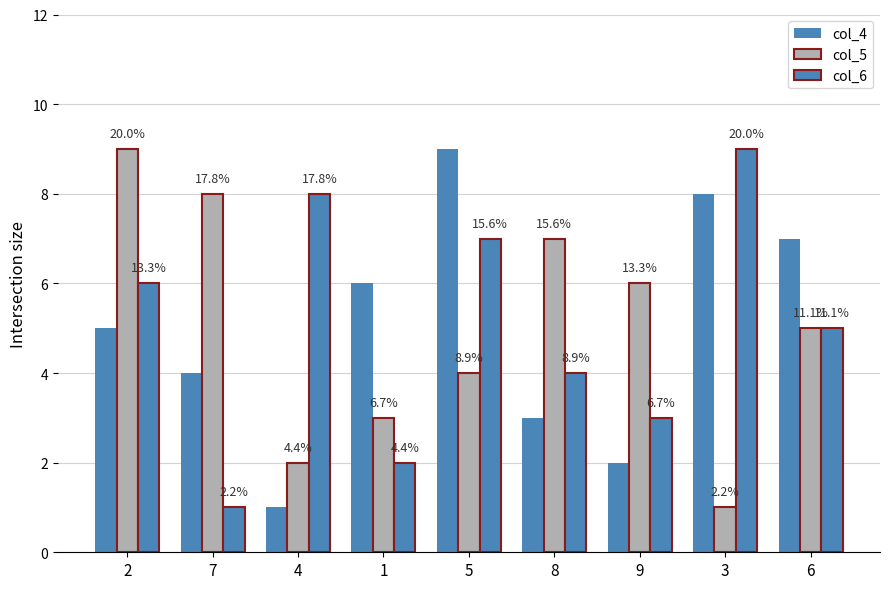

True or false: col_5 has a value of 4 at 8.

False